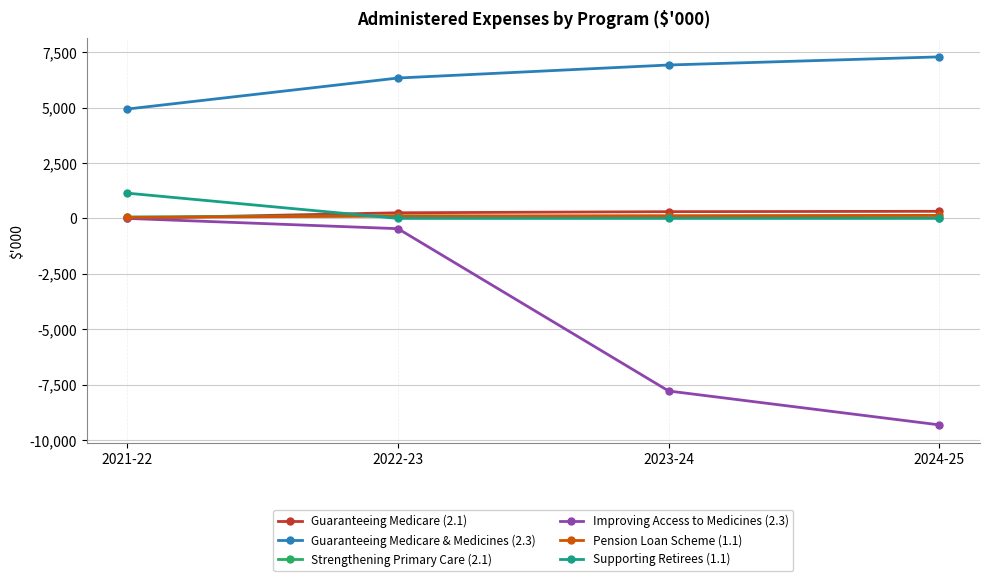

Rank the categories by Improving Access to Medicines (2.3) value from lowest to highest.

2024-25, 2023-24, 2022-23, 2021-22